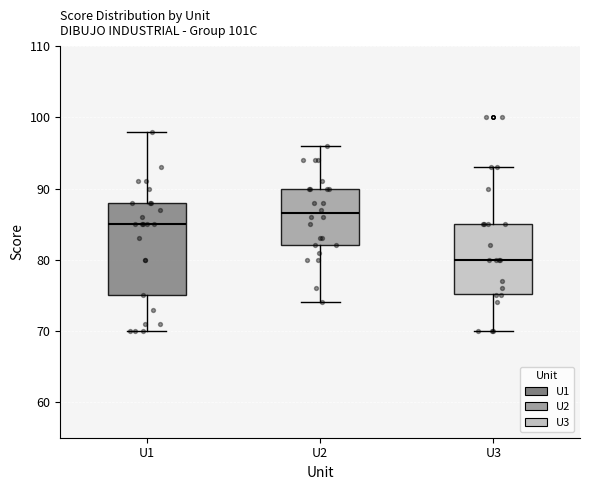

Comparing the boxes themselves (not the whiskers), which one is the tallest?

U1